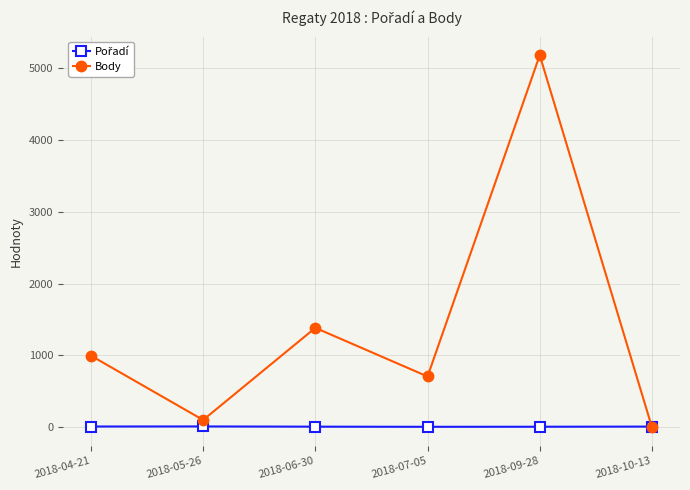

What is the label of the 1st point from the left?

2018-04-21